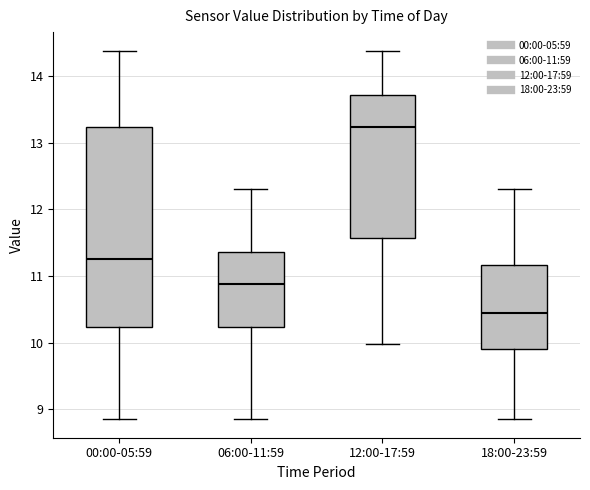

Reading left to right, read every box against the y-axis: the position of its median line, the range the box covers, and the ends of its whiskers. The values are not printed on the chart, so give them approximately, as read against the axis.

00:00-05:59: median 11.3, box 10.2 to 13.2, whiskers 8.9 to 14.4
06:00-11:59: median 10.9, box 10.2 to 11.4, whiskers 8.9 to 12.3
12:00-17:59: median 13.2, box 11.6 to 13.7, whiskers 10.0 to 14.4
18:00-23:59: median 10.5, box 9.9 to 11.2, whiskers 8.9 to 12.3